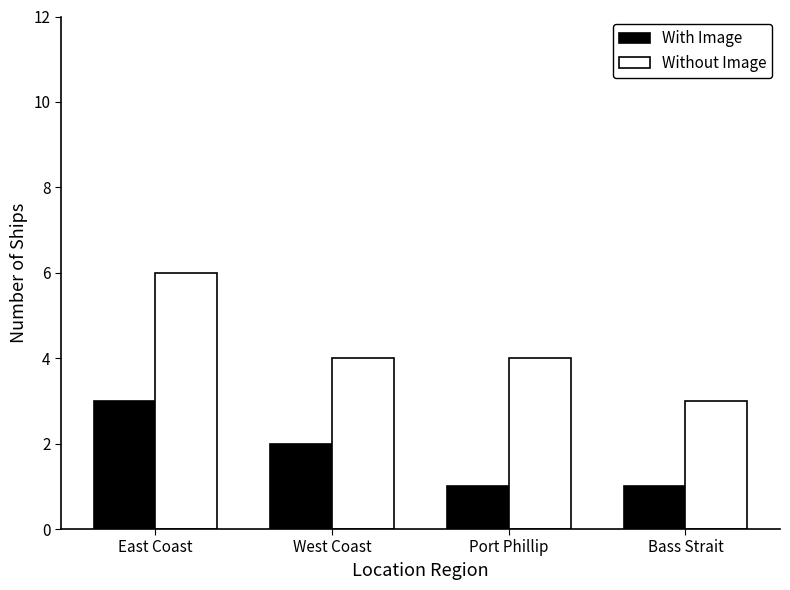

At which label does Without Image first exceed 4?

East Coast